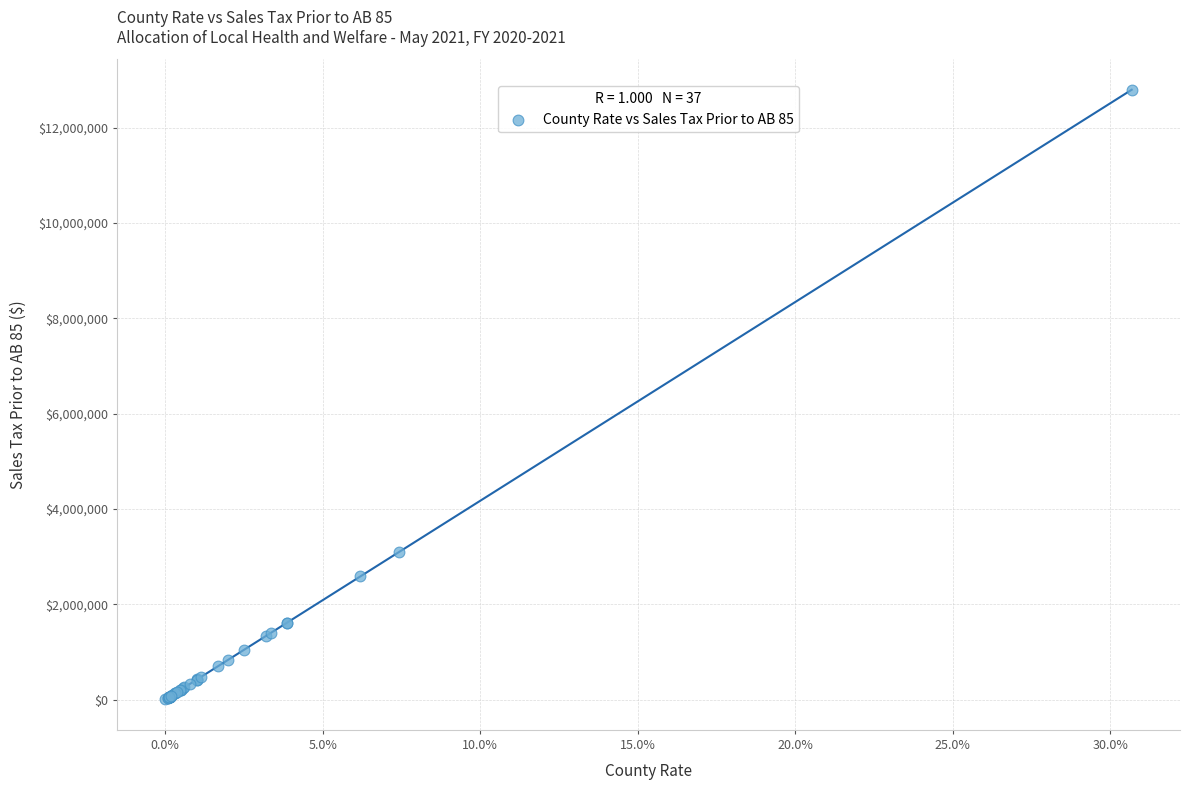

What Y value in the scatter plot is closest to 6400754?

3101414.0